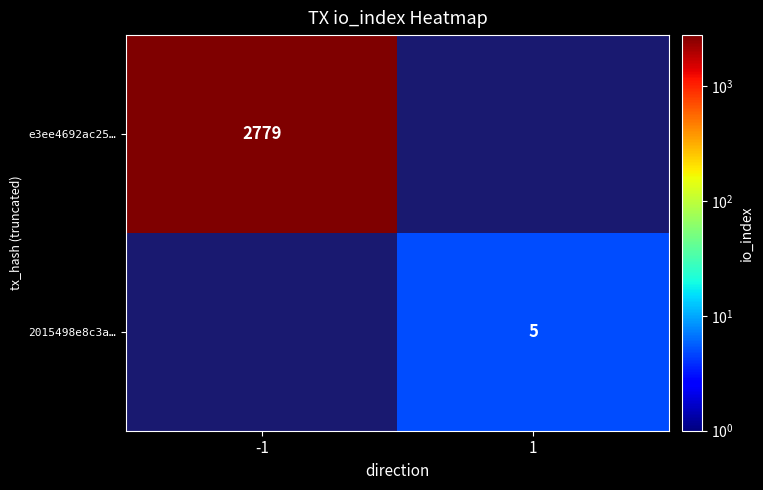

At how many categories does at least one series exceed 1924?

1